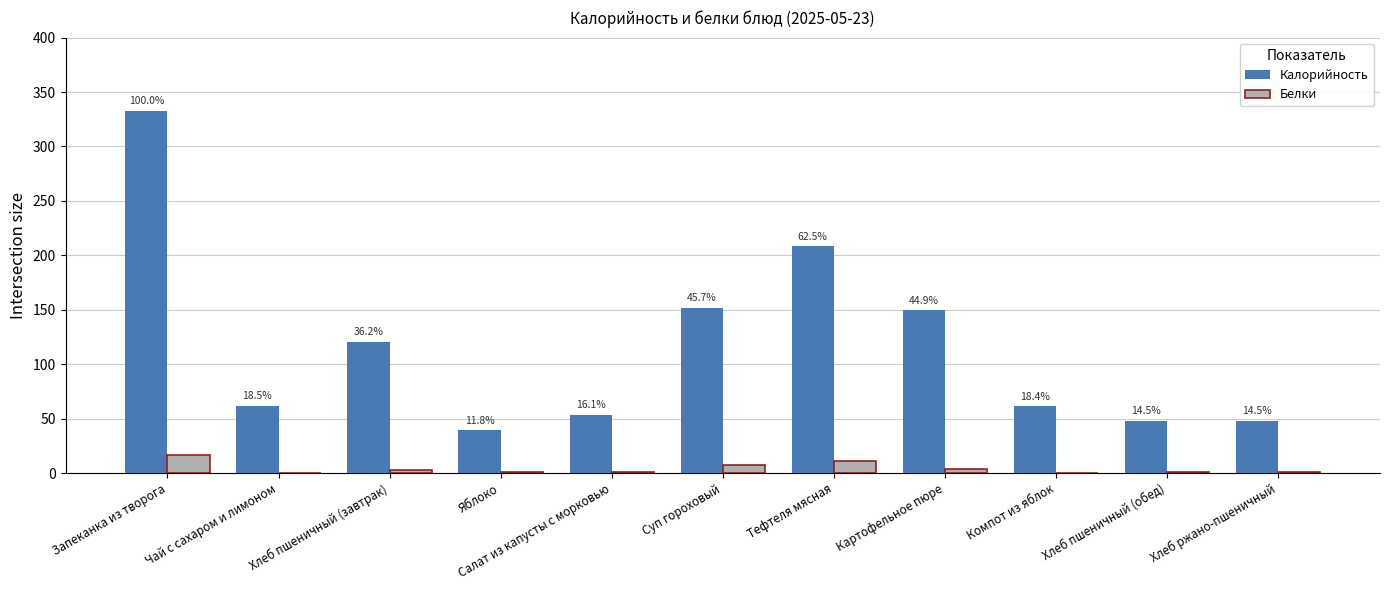

Are the bars horizontal?

No